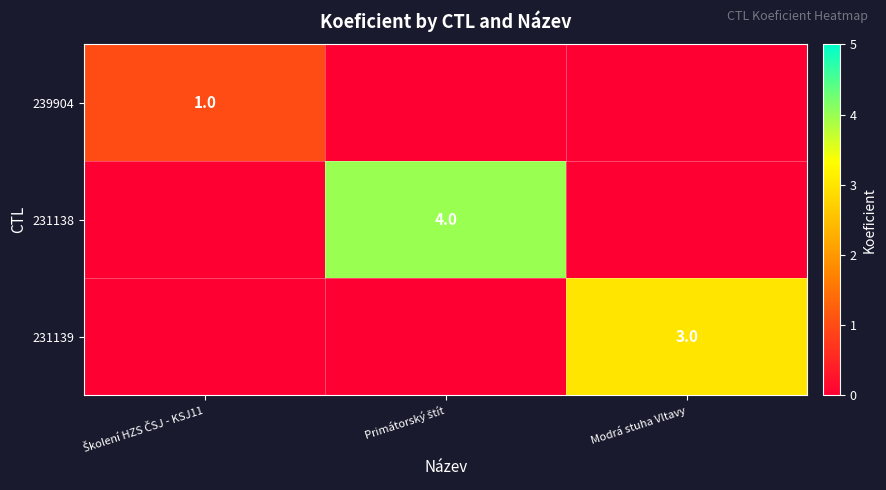

At which label is 231139 closest to 1?

Školení HZS ČSJ - KSJ11